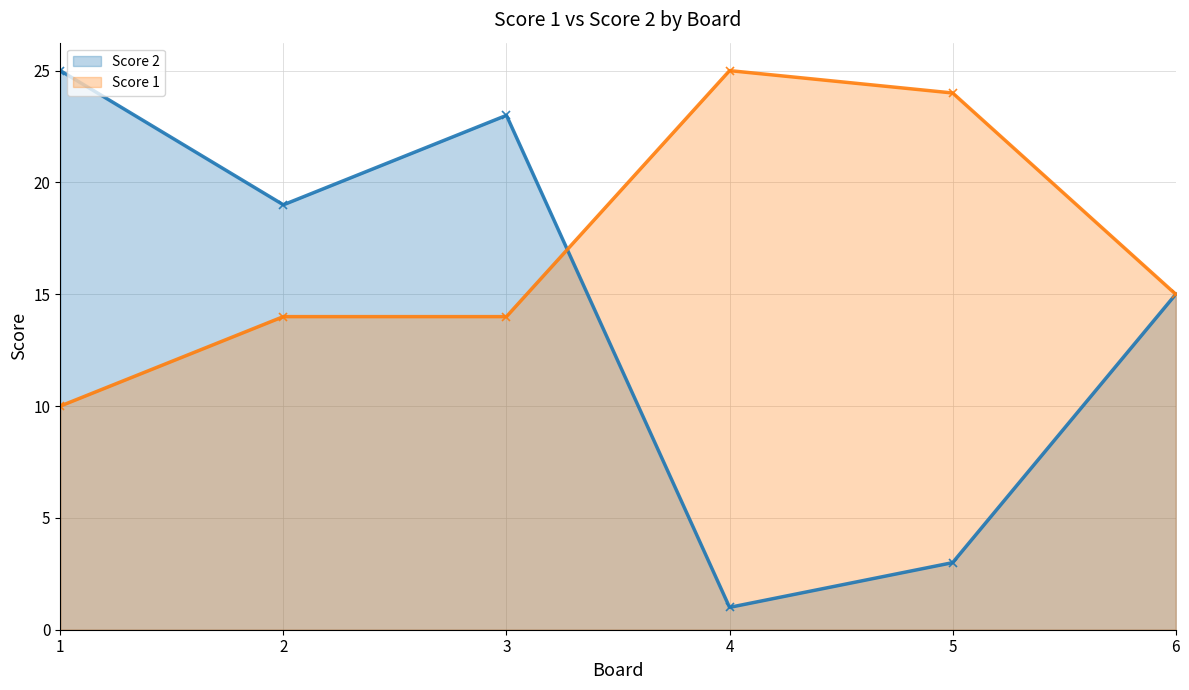

True or false: Score 2 has a value of 11 at 3.

False